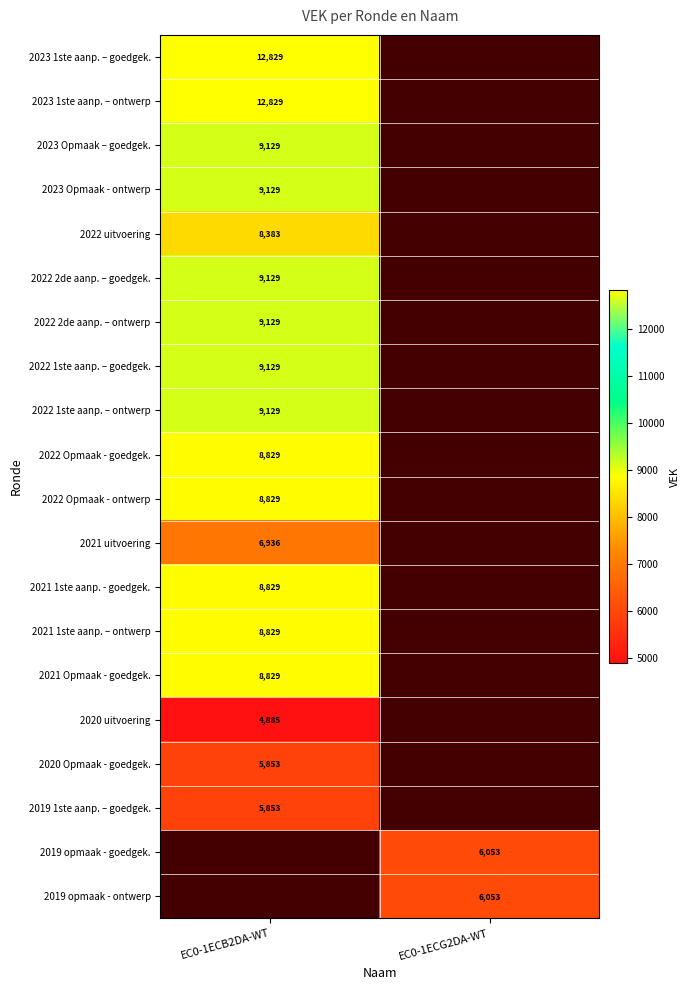

Is it true that 2022 1ste aanp. – goedgek. equals 9129 at EC0-1ECB2DA-WT?

True